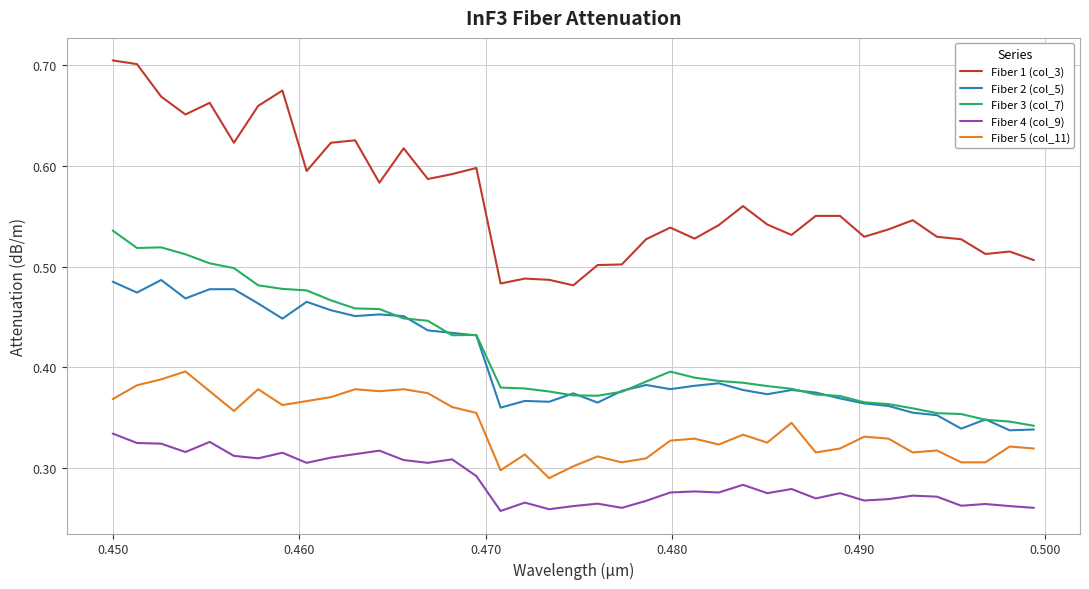

True or false: Fiber 1 (col_3) and Fiber 2 (col_5) cross at least once.

False